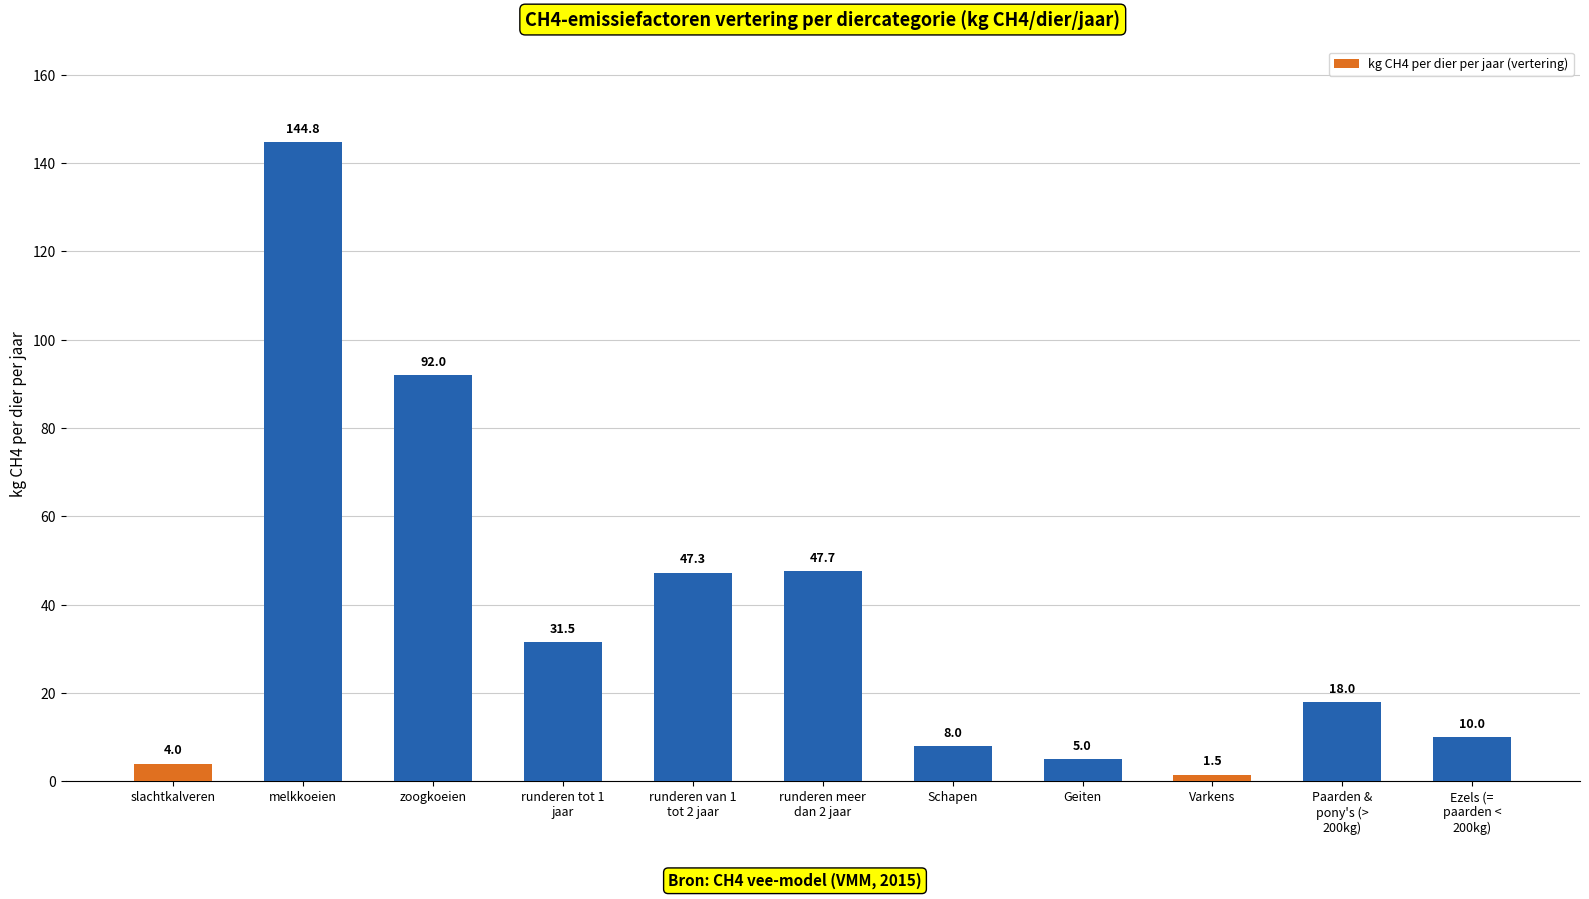

The chart shows a value of 5.0 at Geiten. True or false?

True